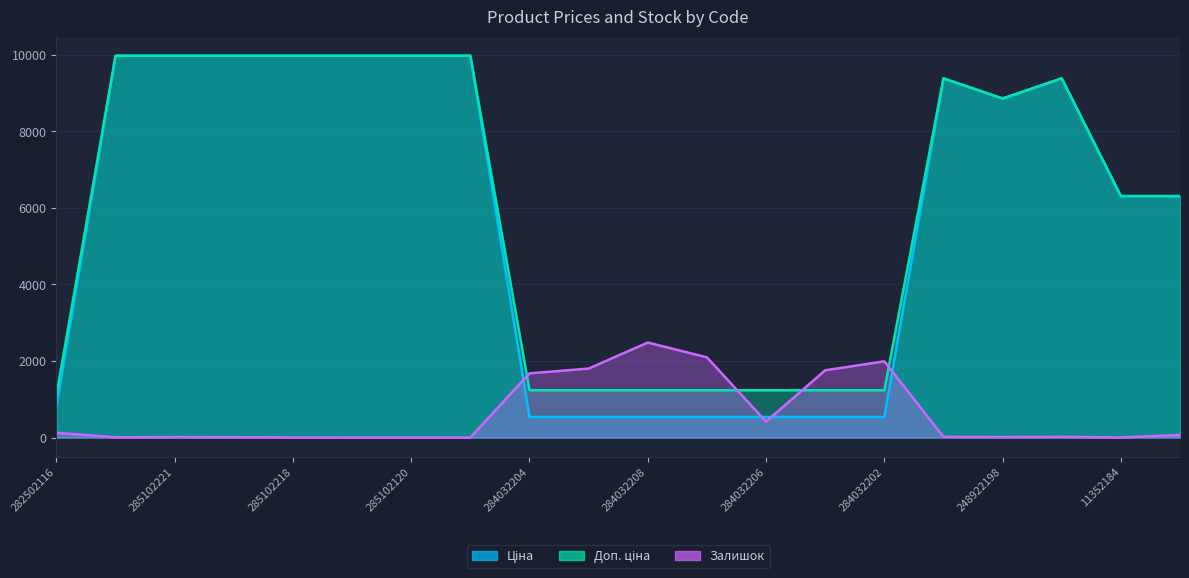

Where is the first local minimum for Залишок?

285101569